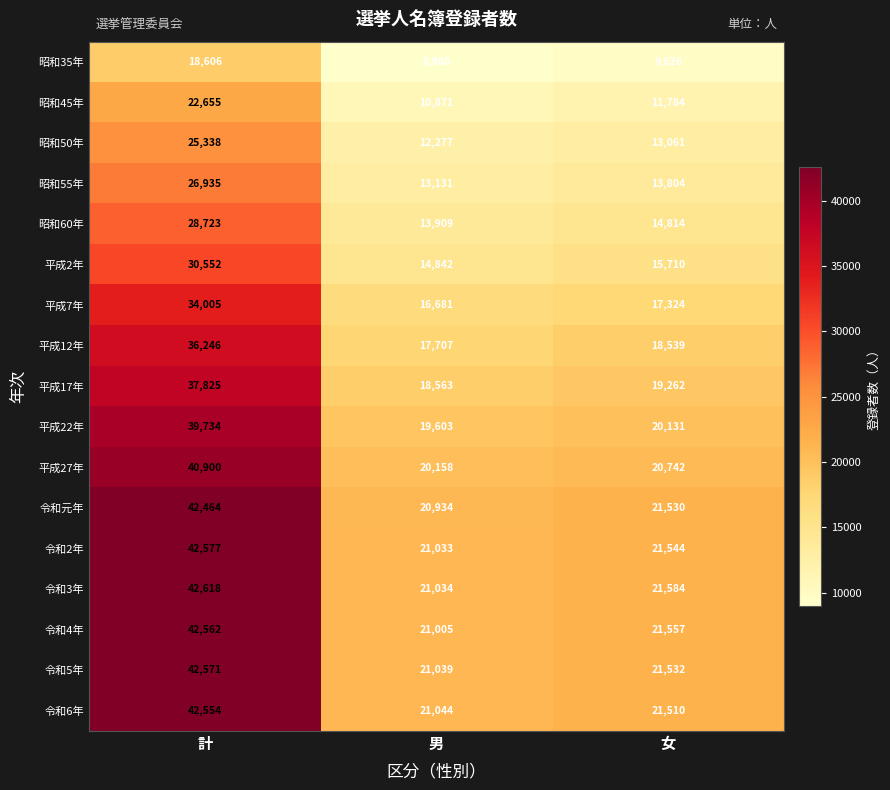

What is the sum of all 昭和50年 values?

50676